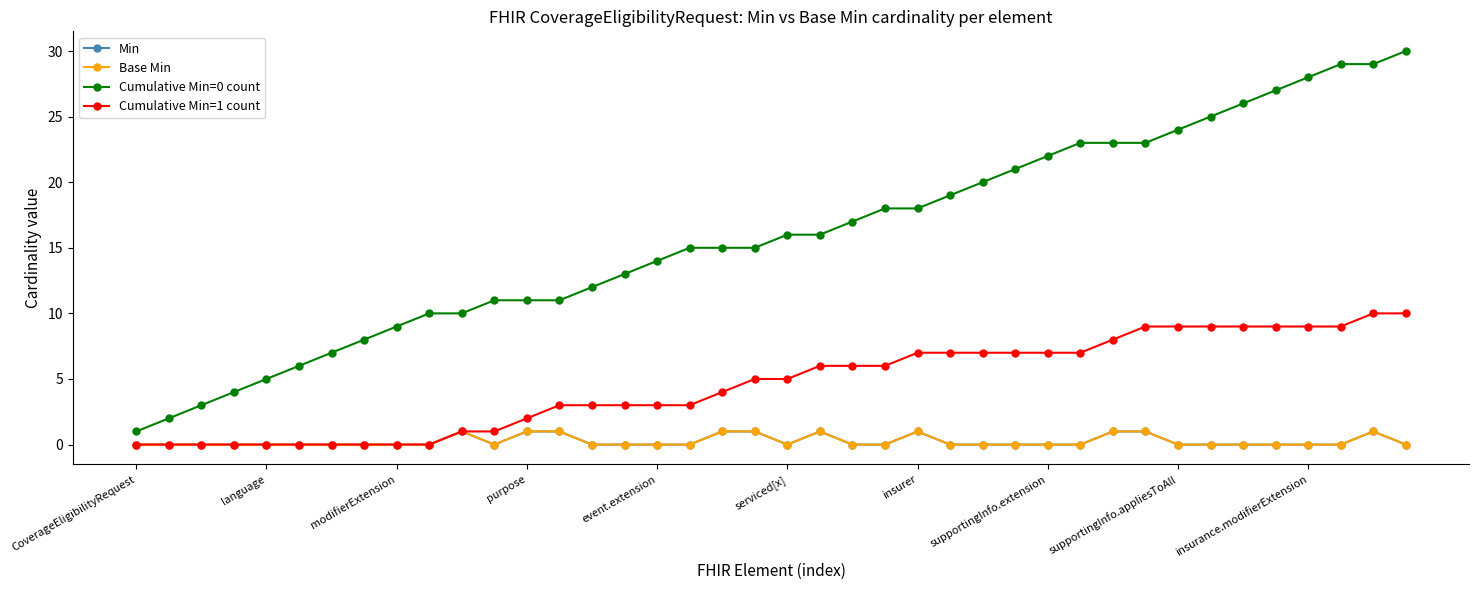

Is this an area chart (filled region under the line)?

No